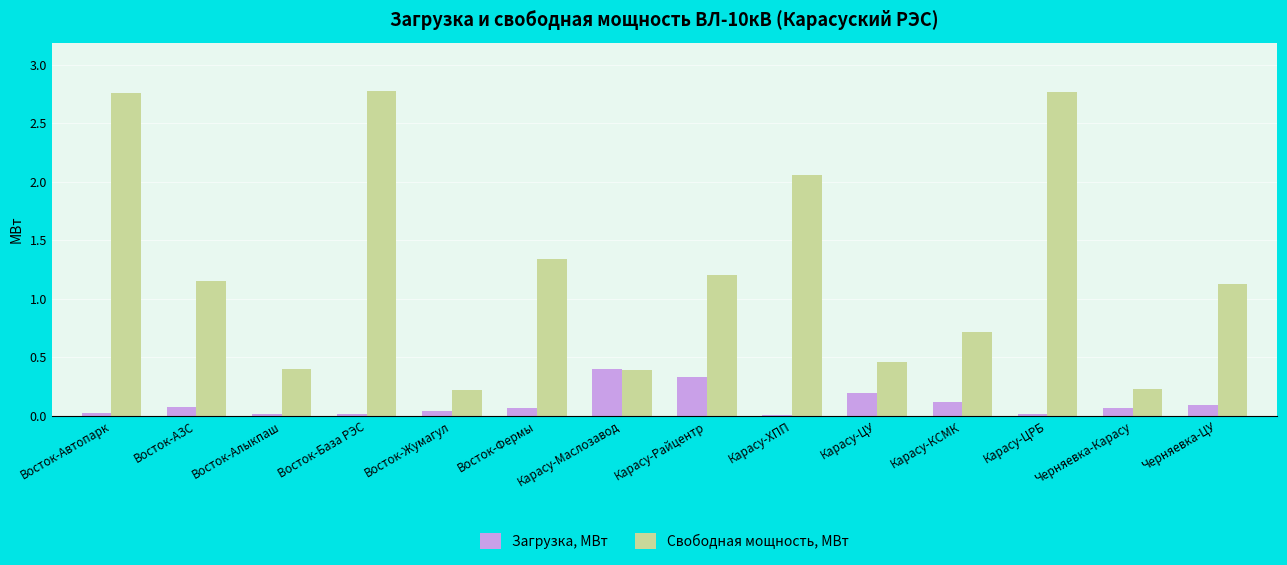

The Загрузка, МВт series shows 0.1 at Черняевка-ЦУ. True or false?

True